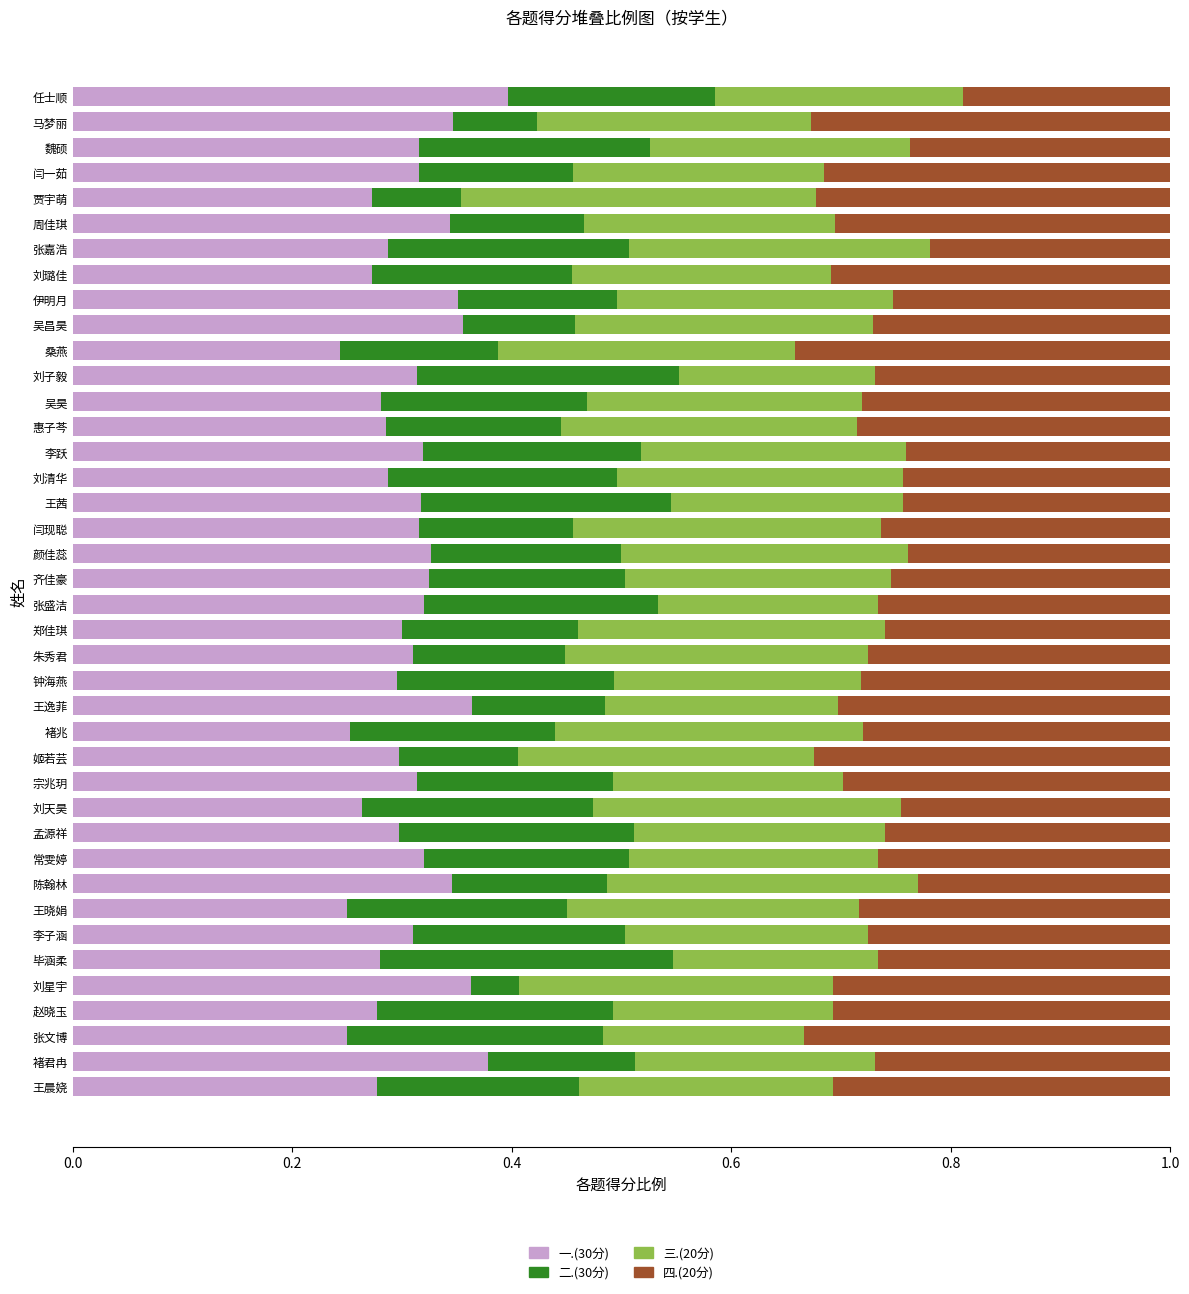

Is it true that 一.(30分) equals 0.2 at 颜佳蕊?

False